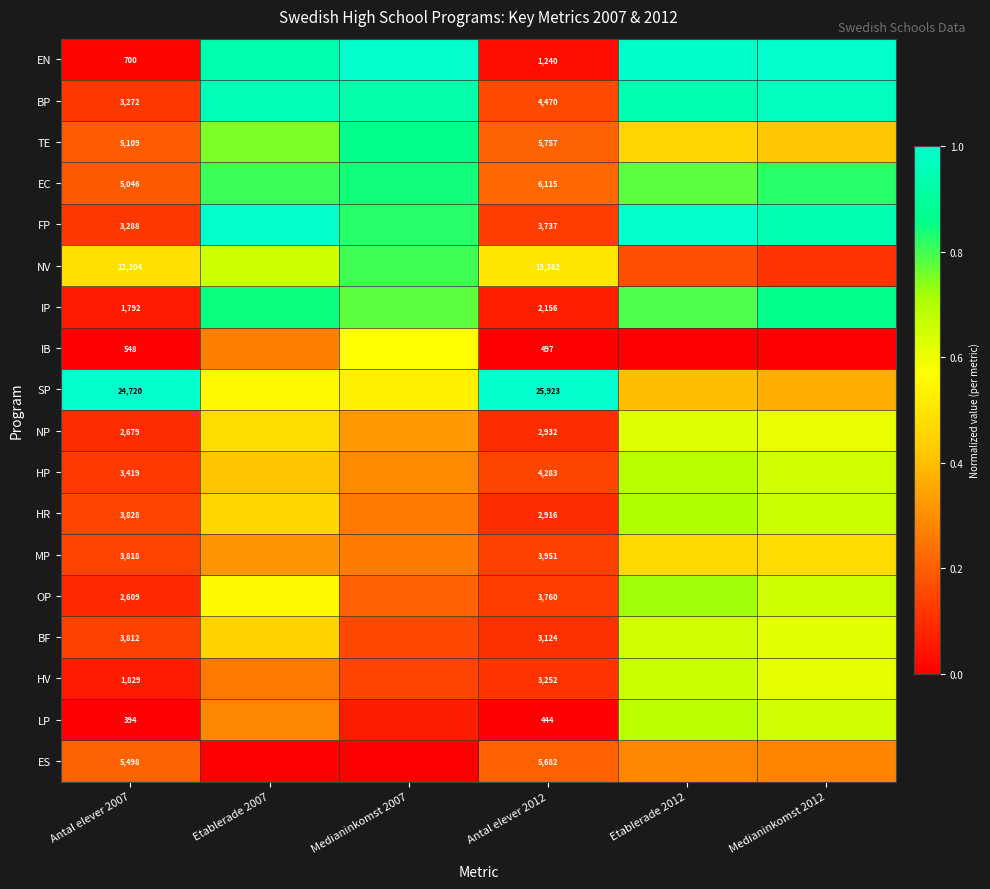

Is it true that BF equals 0.3 at Medianinkomst 2007?

False